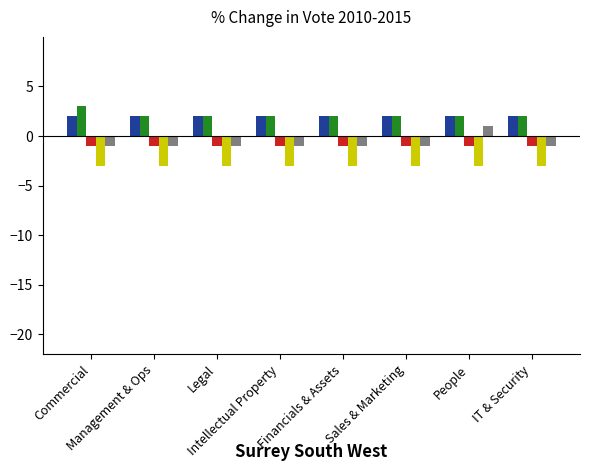

What is the label of the 8th bar from the right?

Commercial